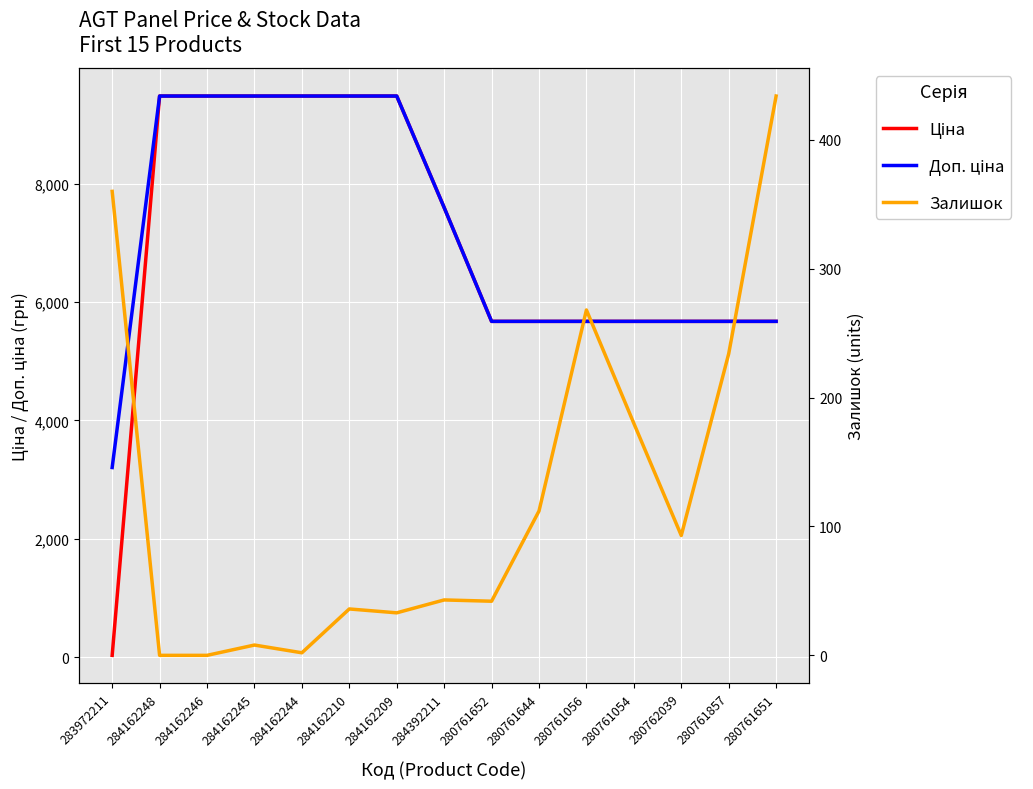

How many series are shown in this chart?

3